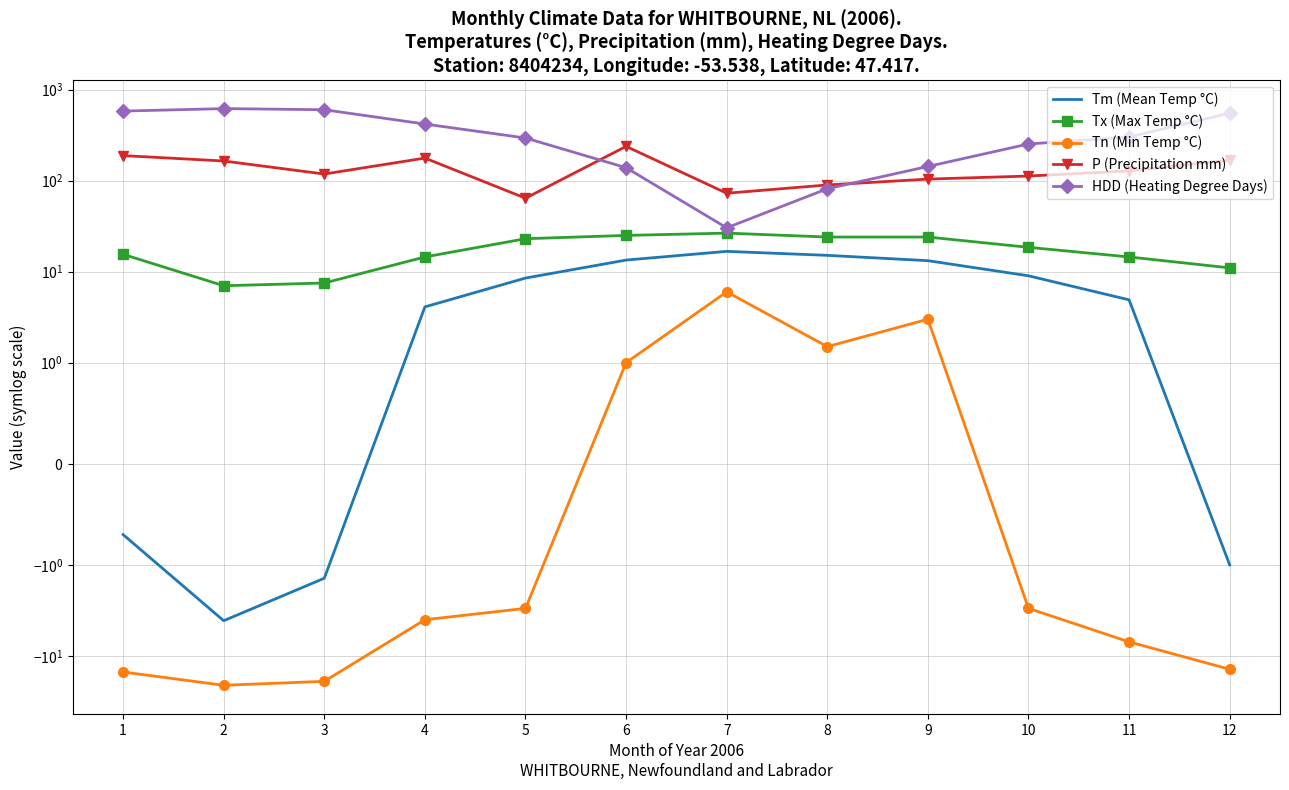

The value of Tm (Mean Temp °C) at 9 is 13.2. True or false?

True